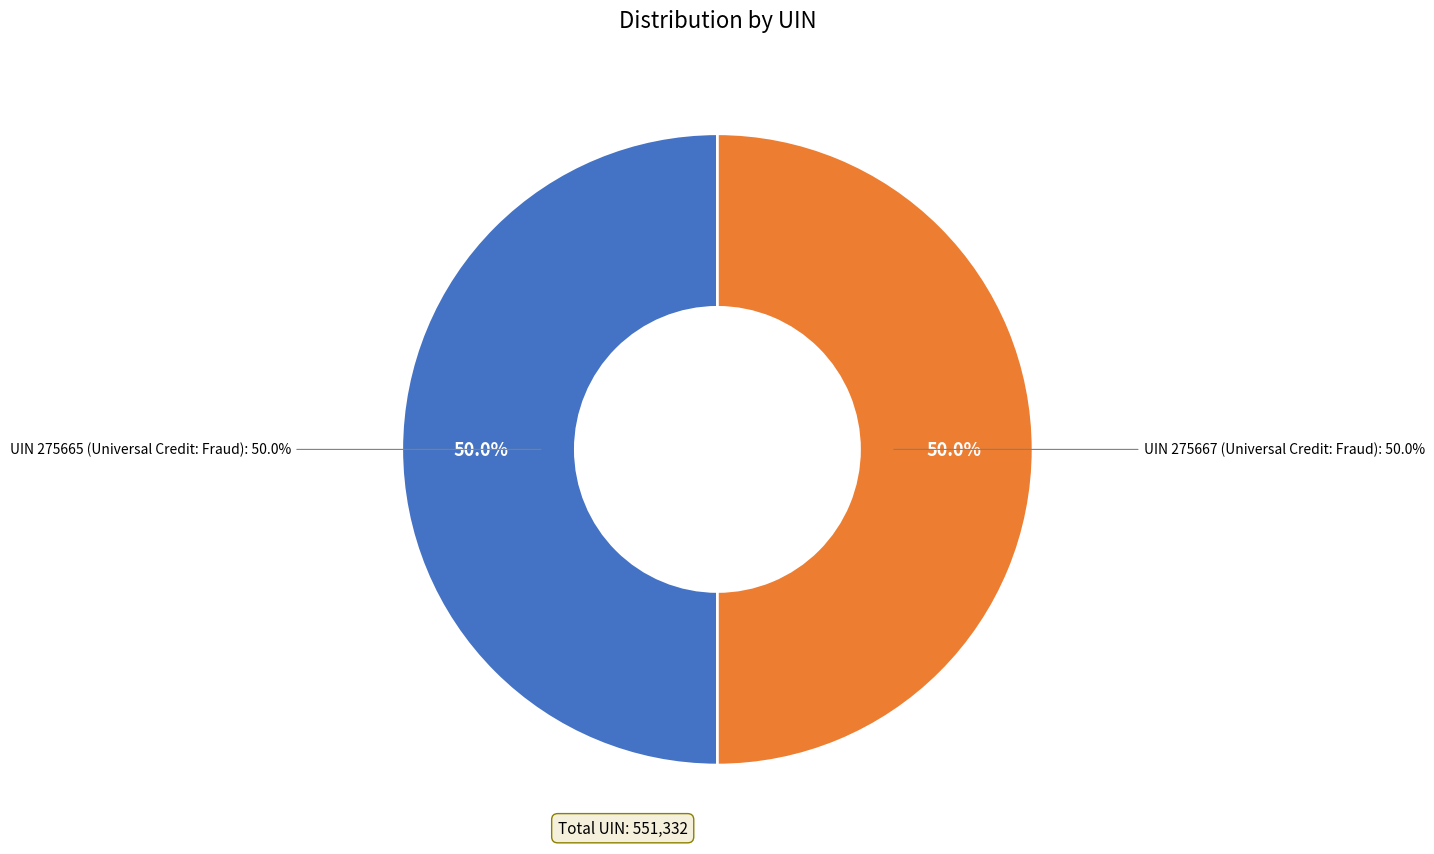

What is the smallest slice in the pie chart?

275665